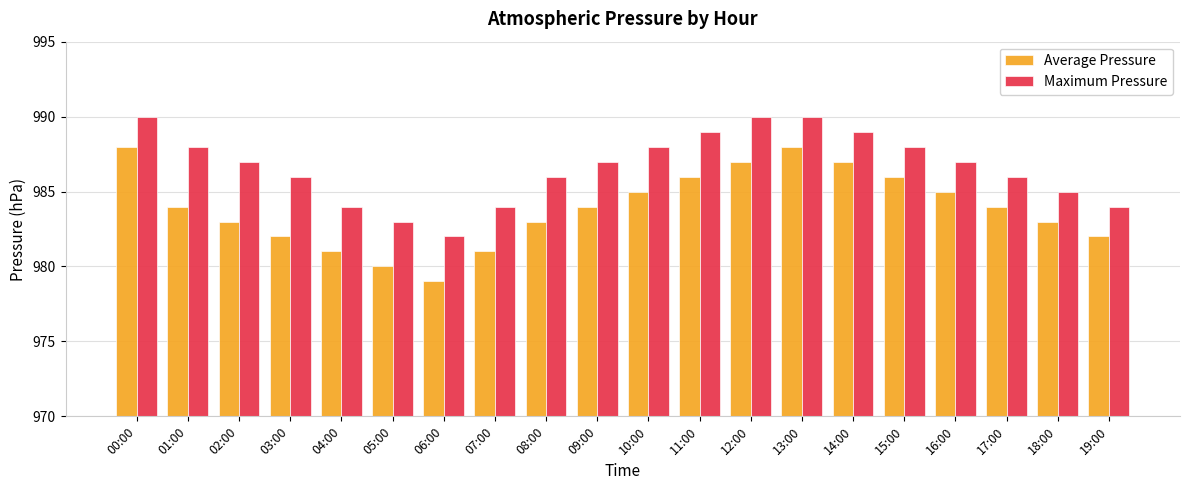

Is the value of Maximum Pressure at 17:00 greater than the value of Average Pressure at 07:00?

Yes